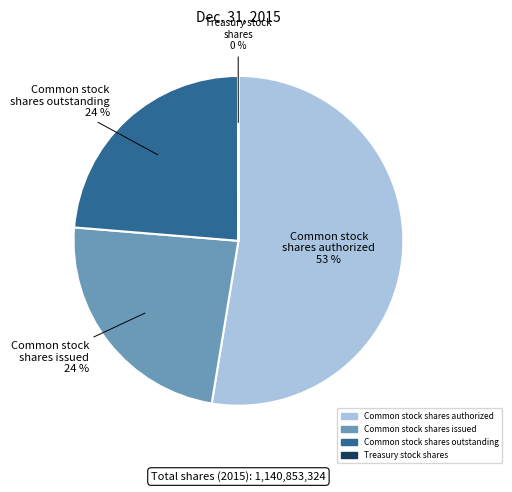

Combined, do Common stock shares outstanding and Common stock shares issued account for over 50%?

No